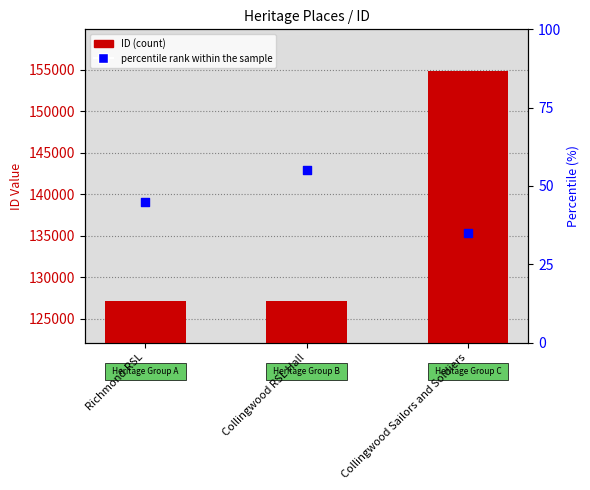

What is the total value across all series at Richmond RSL?

127162